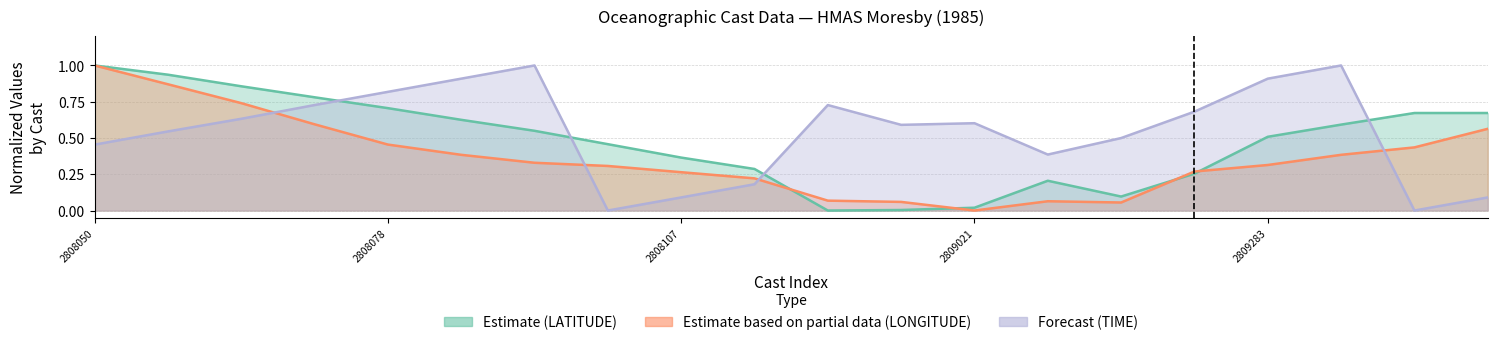

True or false: Forecast (TIME) has a value of 1.0 at 3.

False